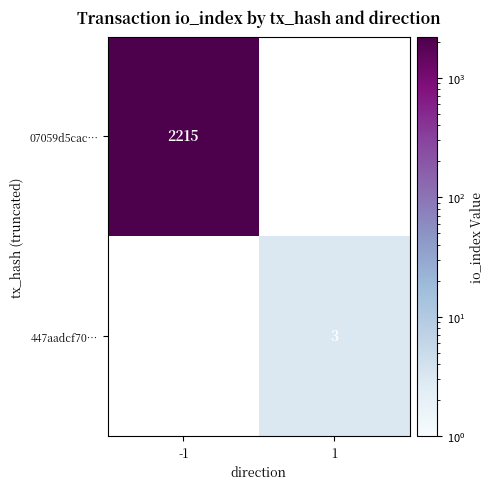

The 447aadcf70… series shows 3 at 1. True or false?

True